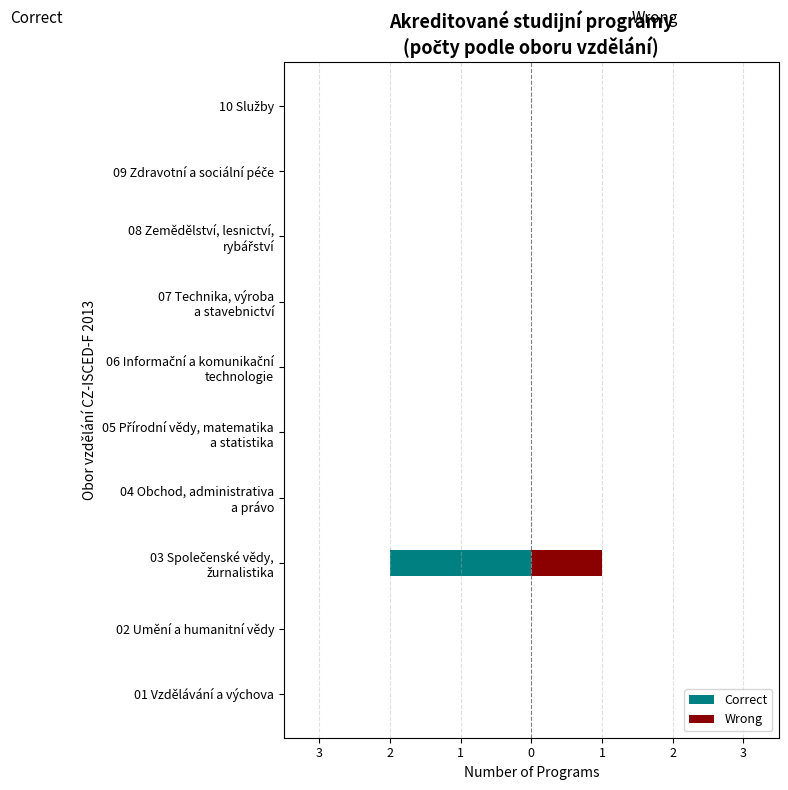

Is it true that Wrong equals 0 at 02 Umění a humanitní vědy?

True